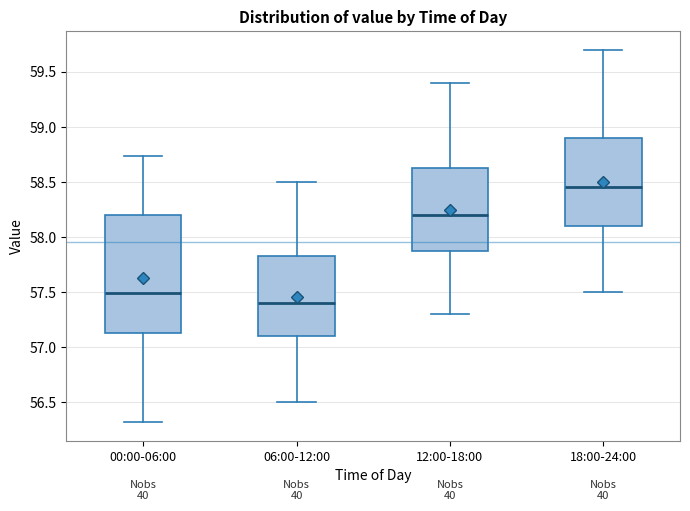

Which box is the tallest, from its lower edge to its upper edge?

00:00-06:00